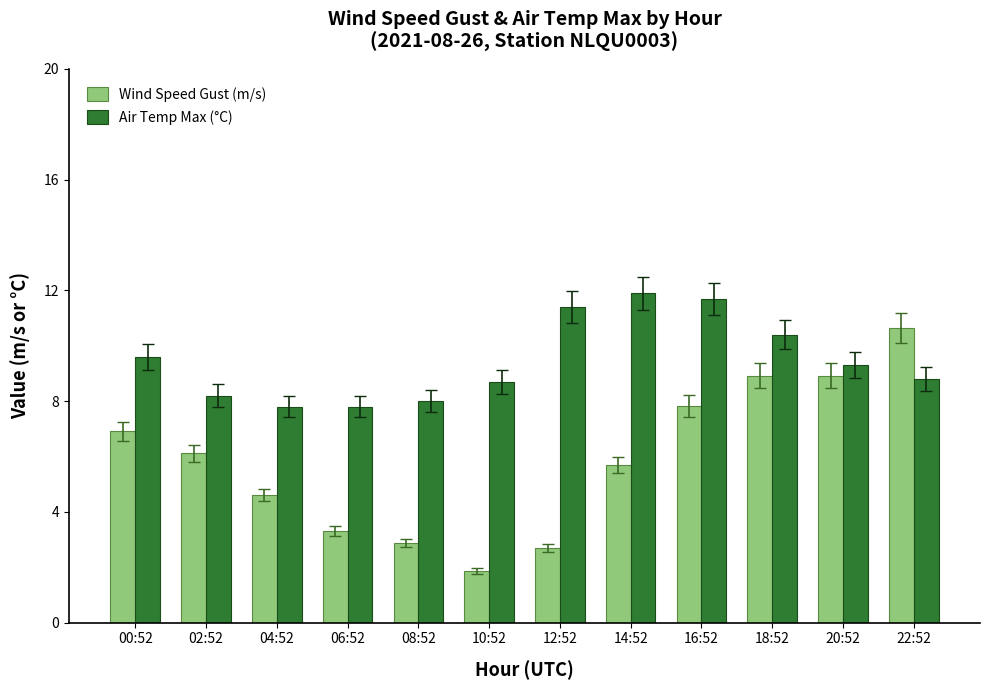

Reading left to right, extract all data points from this chart.

Wind Speed Gust (m/s): 00:52=6.9	02:52=6.1	04:52=4.6	06:52=3.3	08:52=2.9	10:52=1.9	12:52=2.7	14:52=5.7	16:52=7.8	18:52=8.9	20:52=8.9	22:52=10.6
Air Temp Max (°C): 00:52=9.6	02:52=8.2	04:52=7.8	06:52=7.8	08:52=8.0	10:52=8.7	12:52=11.4	14:52=11.9	16:52=11.7	18:52=10.4	20:52=9.3	22:52=8.8